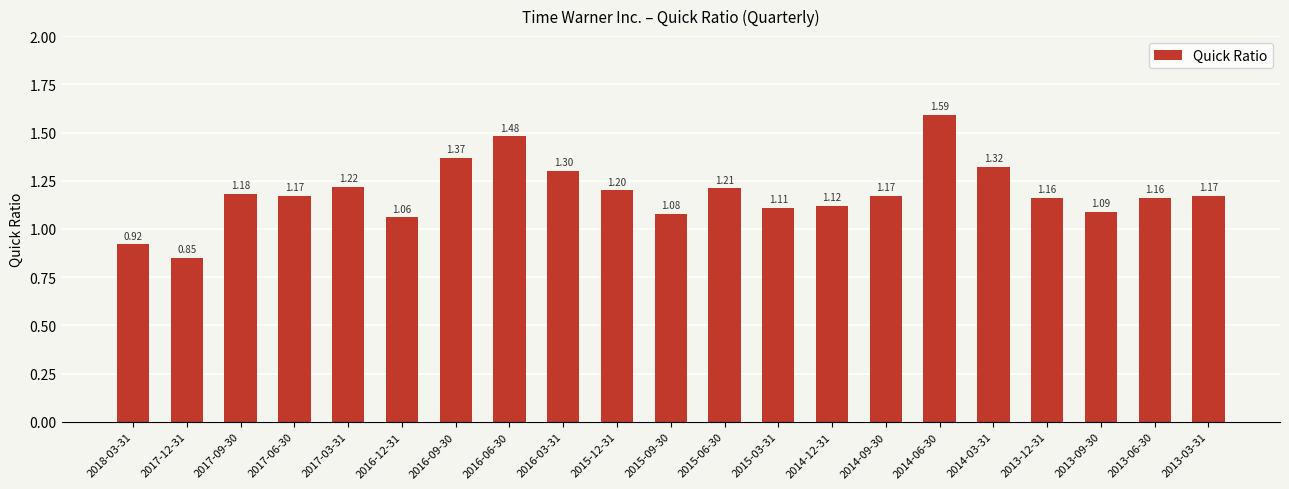

Which has a higher value, 2017-03-31 or 2017-09-30?

2017-03-31